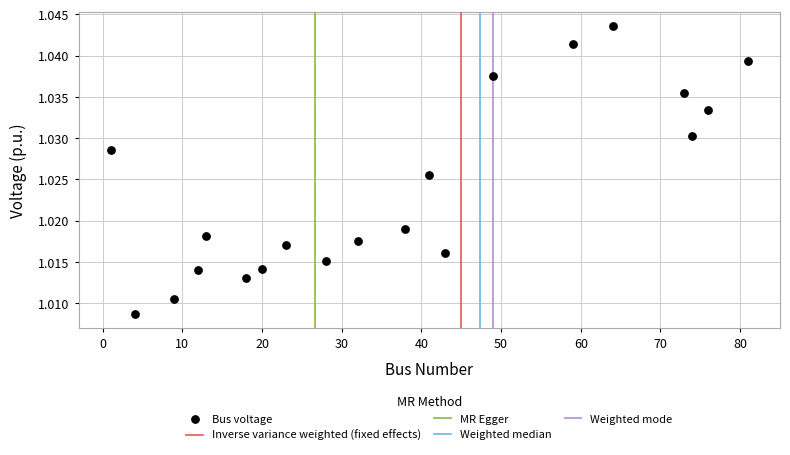

What is the range of X values (max minus min)?

80.0